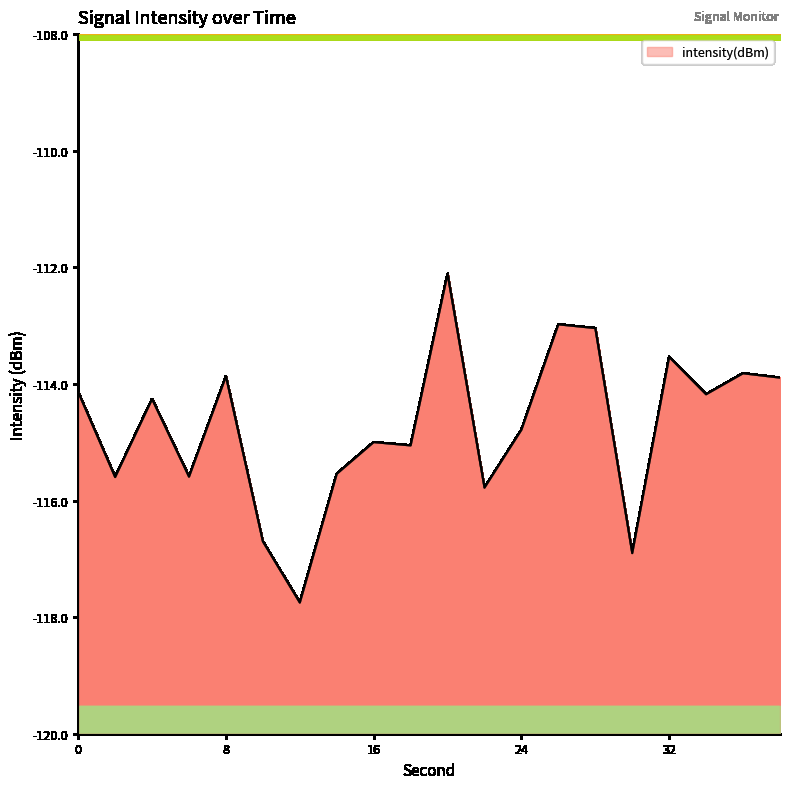

What is the greatest value displayed?

-112.1